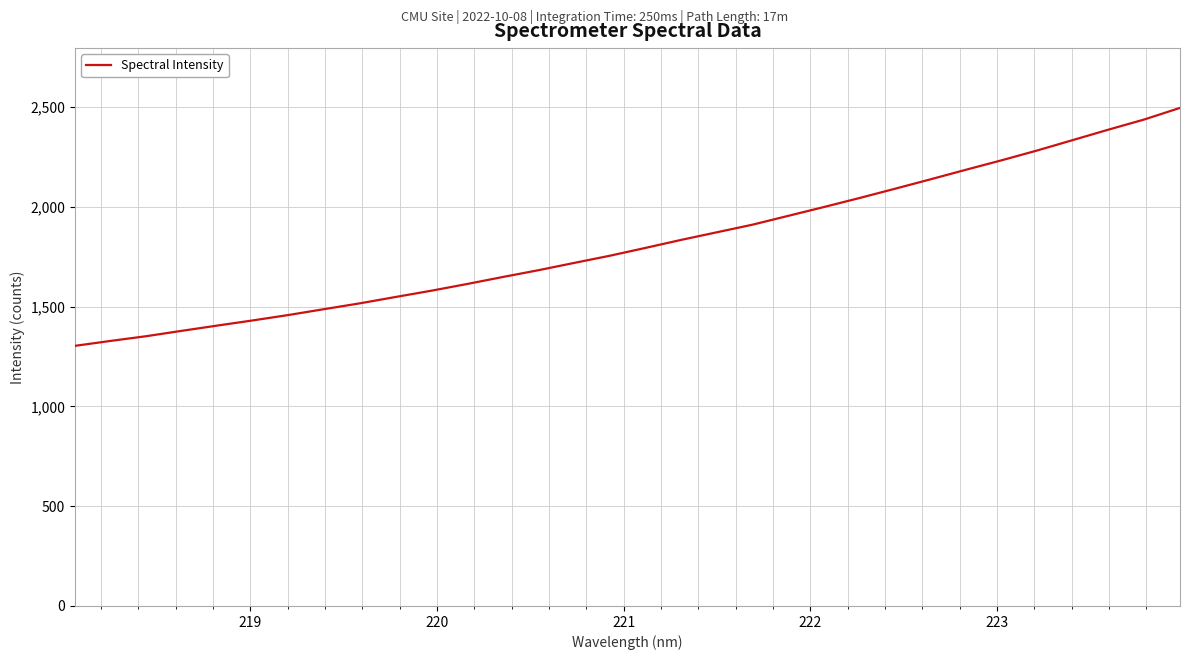

What is the minimum value shown in the chart?

1303.7